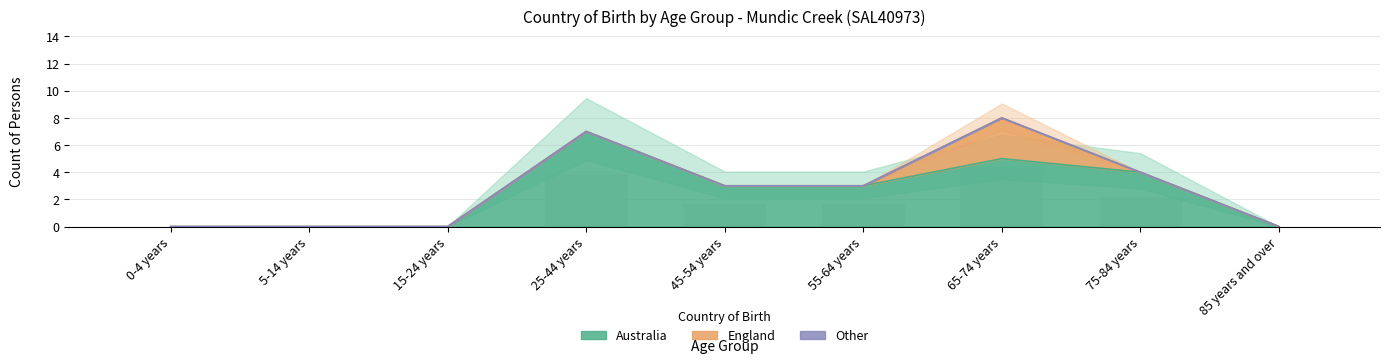

What position from the right is 15-24 years?

7